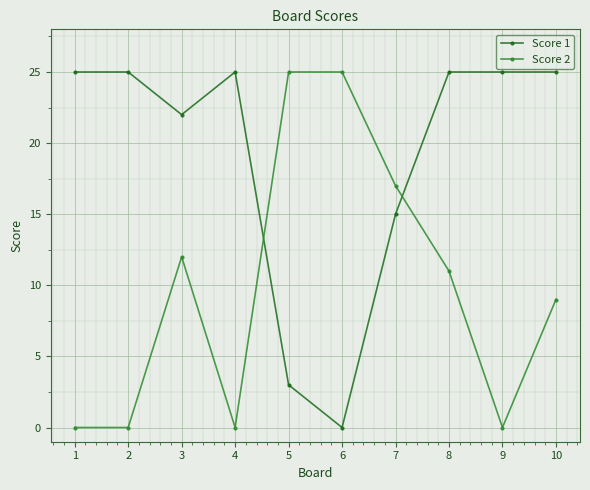

What is the total value across all series at 2?

25